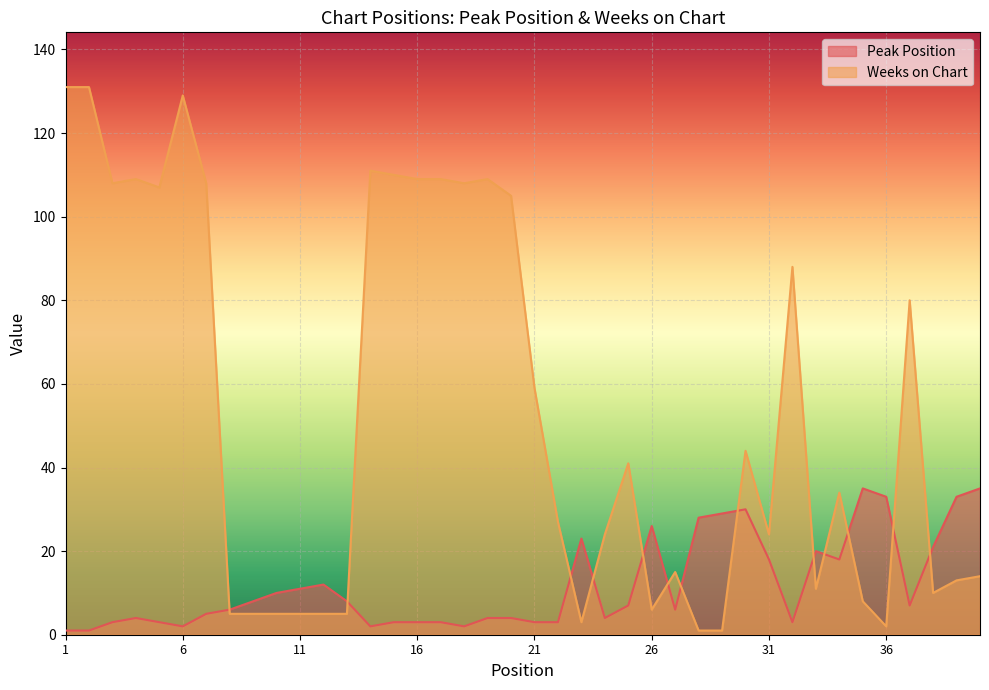

Reading right to left, transcribe all the data shown in this chart.

Peak Position: 40=35	39=33	38=21	37=7	36=33	35=35	34=18	33=20	32=3	31=18	30=30	29=29	28=28	27=6	26=26	25=7	24=4	23=23	22=3	21=3	20=4	19=4	18=2	17=3	16=3	15=3	14=2	13=8	12=12	11=11	10=10	9=8	8=6	7=5	6=2	5=3	4=4	3=3	2=1	1=1
Weeks on Chart: 40=14	39=13	38=10	37=80	36=2	35=8	34=34	33=11	32=88	31=24	30=44	29=1	28=1	27=15	26=6	25=41	24=24	23=3	22=27	21=59	20=105	19=109	18=108	17=109	16=109	15=110	14=111	13=5	12=5	11=5	10=5	9=5	8=5	7=108	6=129	5=107	4=109	3=108	2=131	1=131